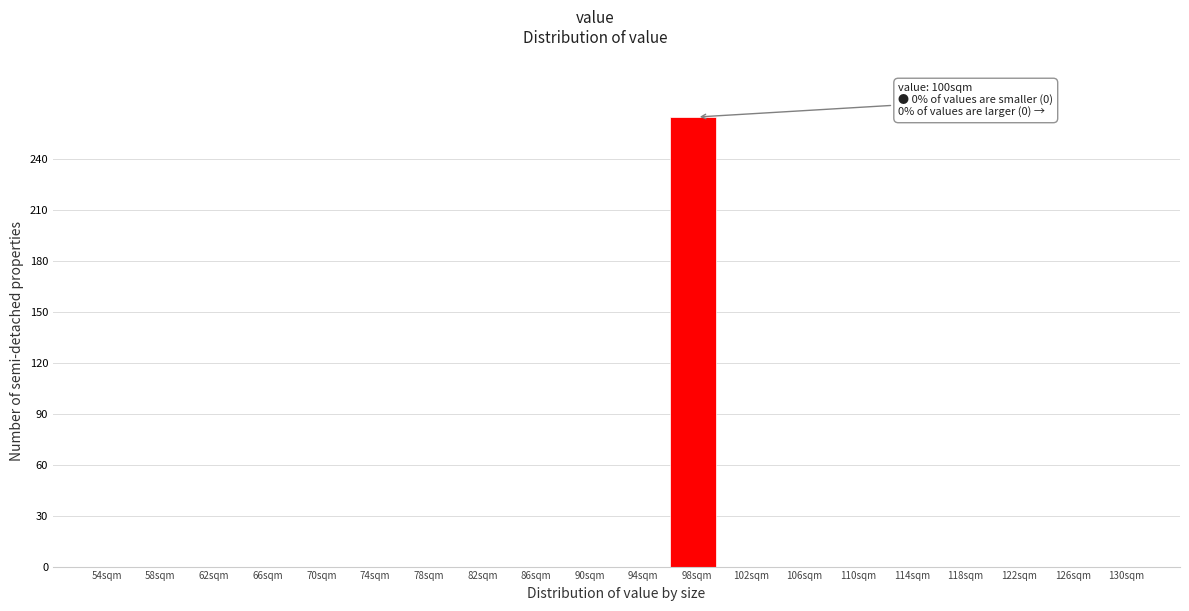

Reading right to left, what are all the values shown in this chart?

130sqm=0	126sqm=0	122sqm=0	118sqm=0	114sqm=0	110sqm=0	106sqm=0	102sqm=0	98sqm=265	94sqm=0	90sqm=0	86sqm=0	82sqm=0	78sqm=0	74sqm=0	70sqm=0	66sqm=0	62sqm=0	58sqm=0	54sqm=0